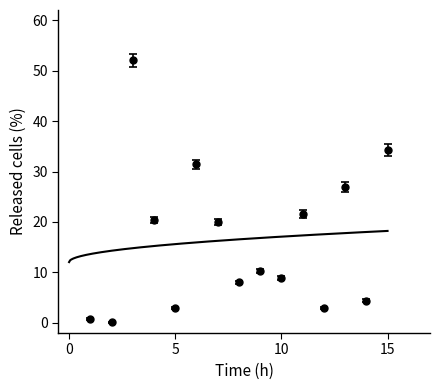

Read the value at 1.

0.8